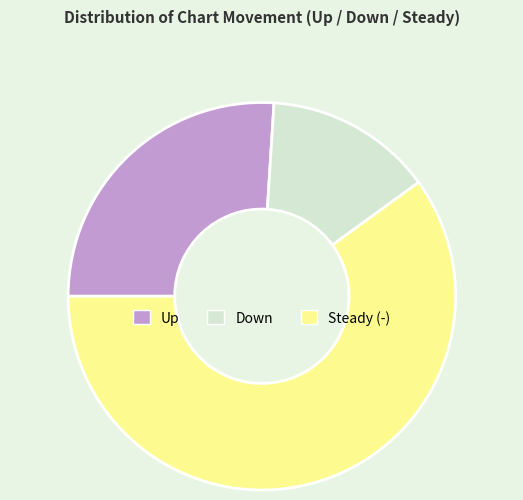

Rank the categories by value from lowest to highest.

Down, Up, Steady (-)